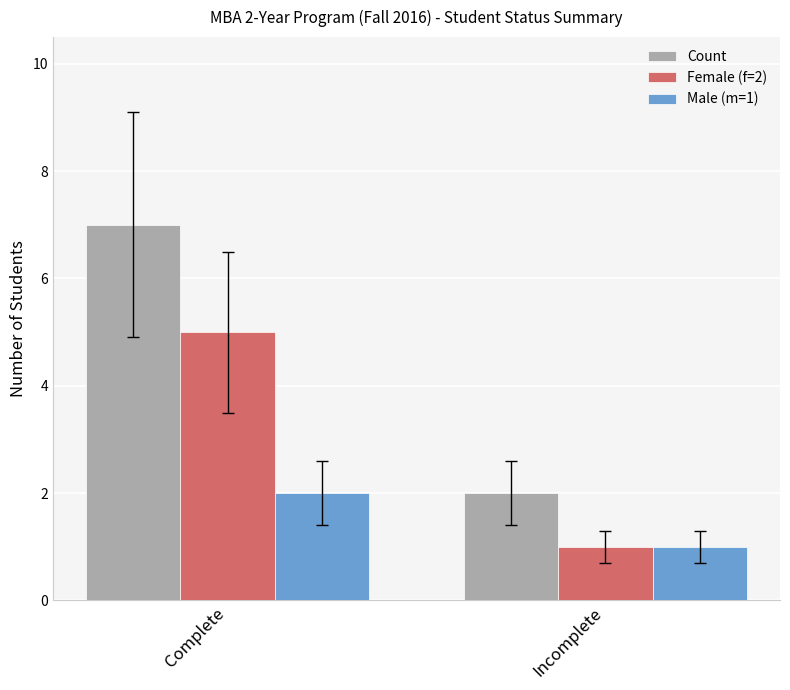

True or false: Female (f=2) has a value of 7 at Complete.

False